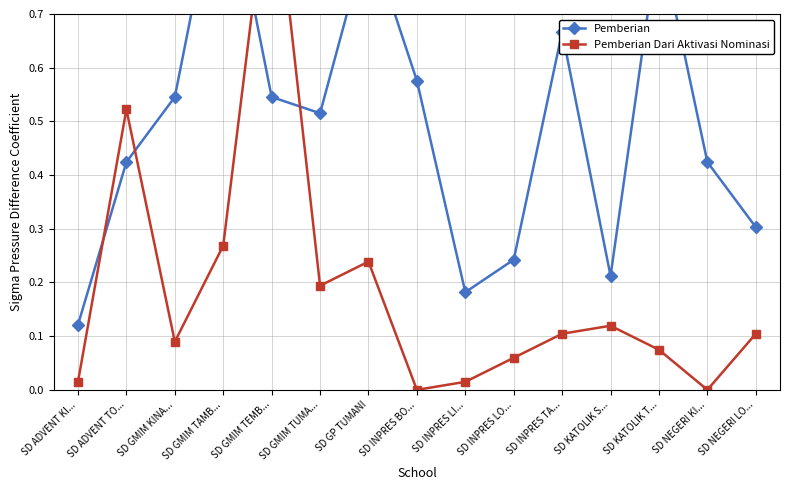

How many positive values does the Pemberian Dari Aktivasi Nominasi series have?

13